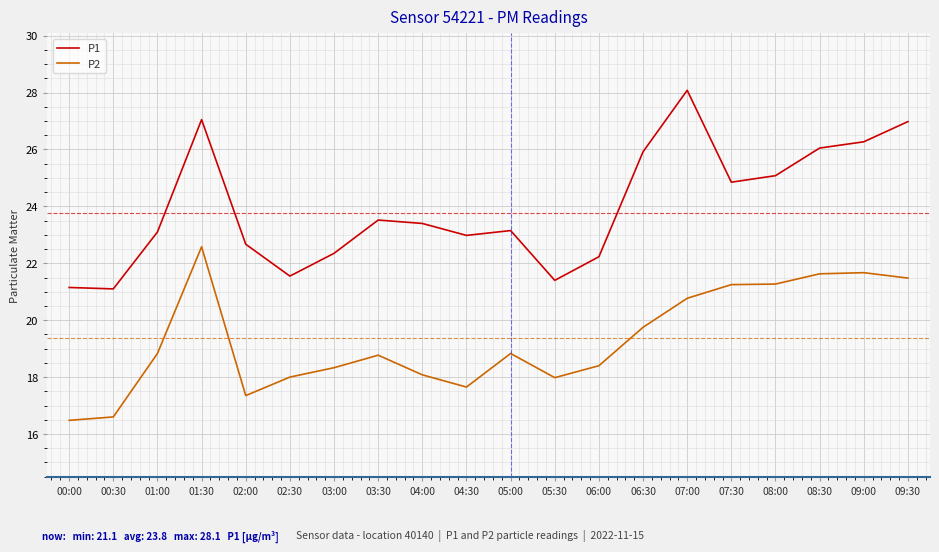

Which series has the largest total across all categories?

P1